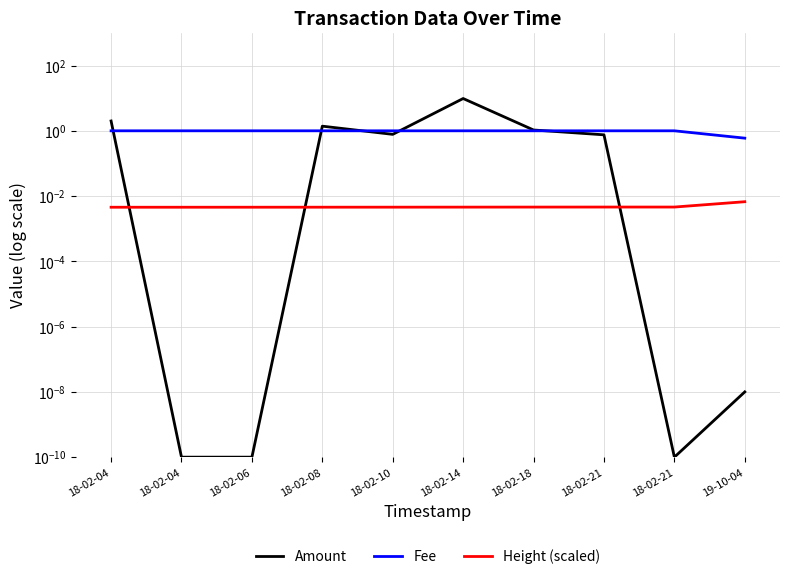

Where is the first local minimum for Amount?

18-02-10